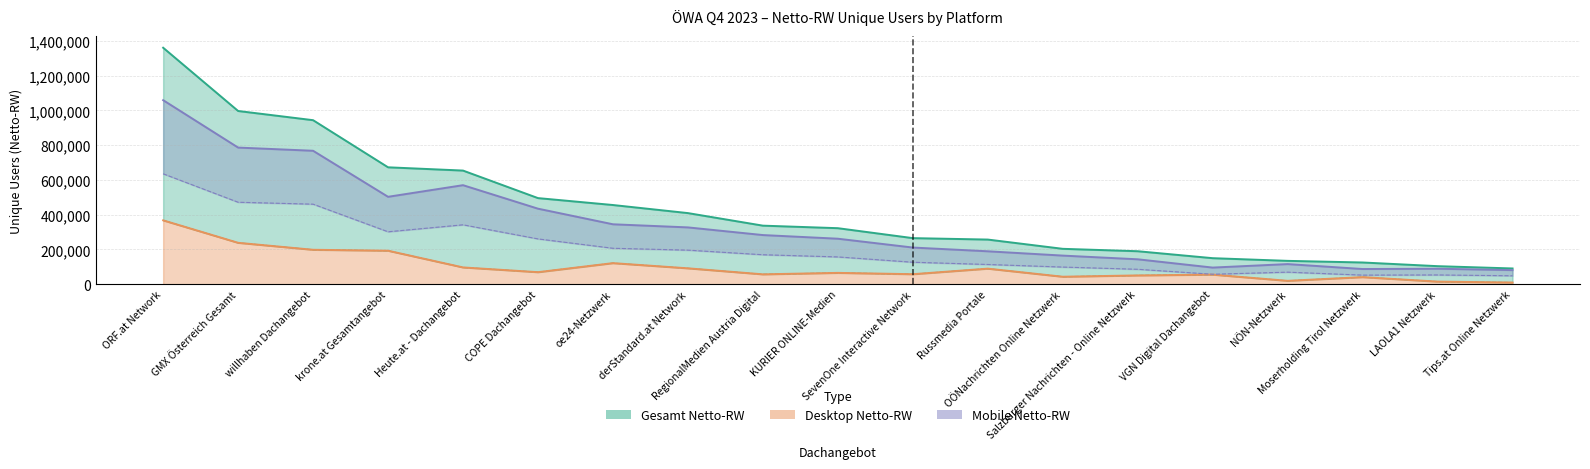

True or false: Mobile Netto-RW has more than 0 points higher than both neighbors.

True